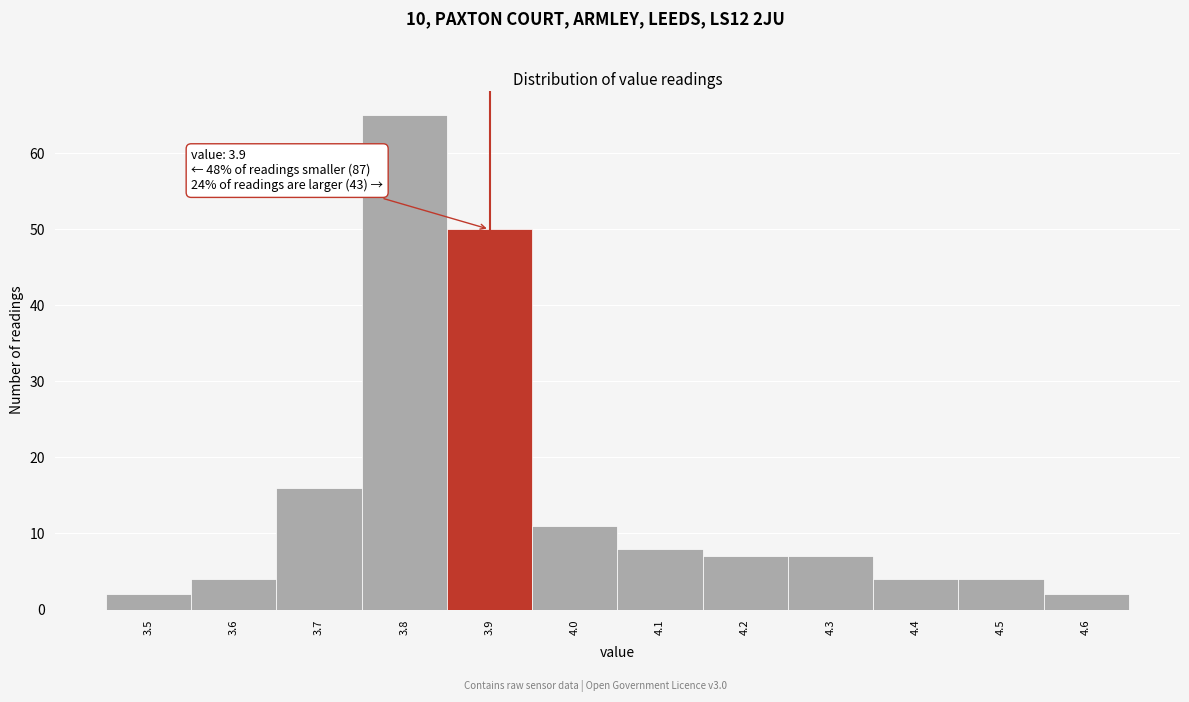

Over which range of the x-axis is the bar tallest?

3.75 to 3.85